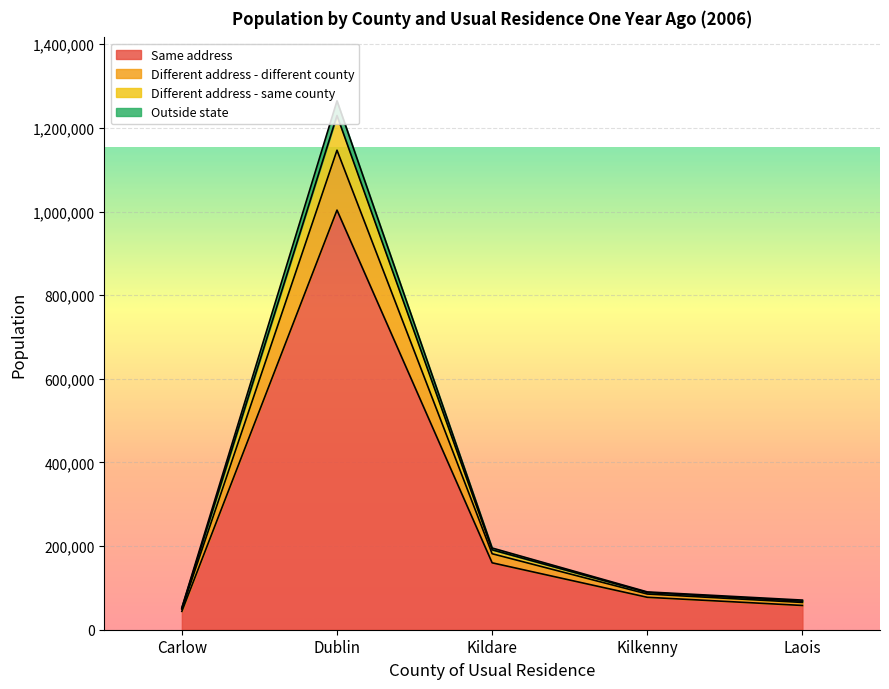

At how many categories does at least one series exceed 1017172?

1